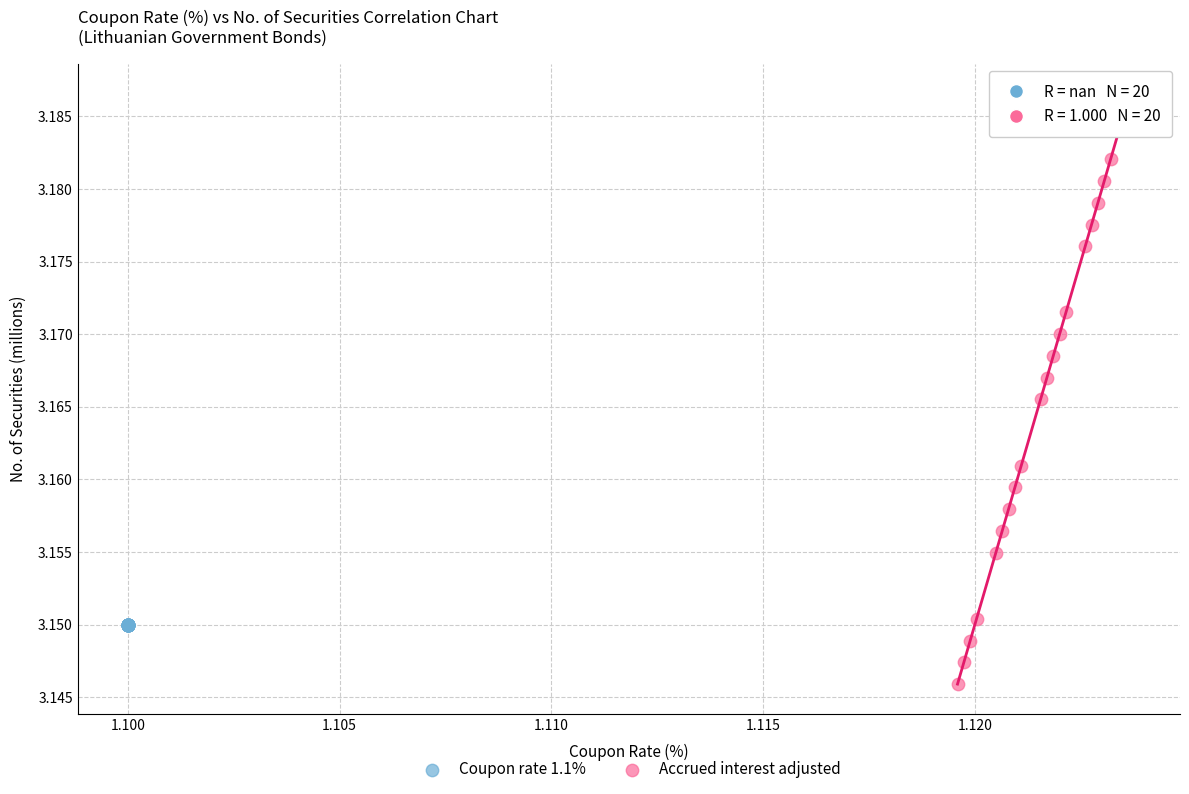

What are all the series names shown in the legend?

Coupon rate 1.1%, Accrued interest adjusted